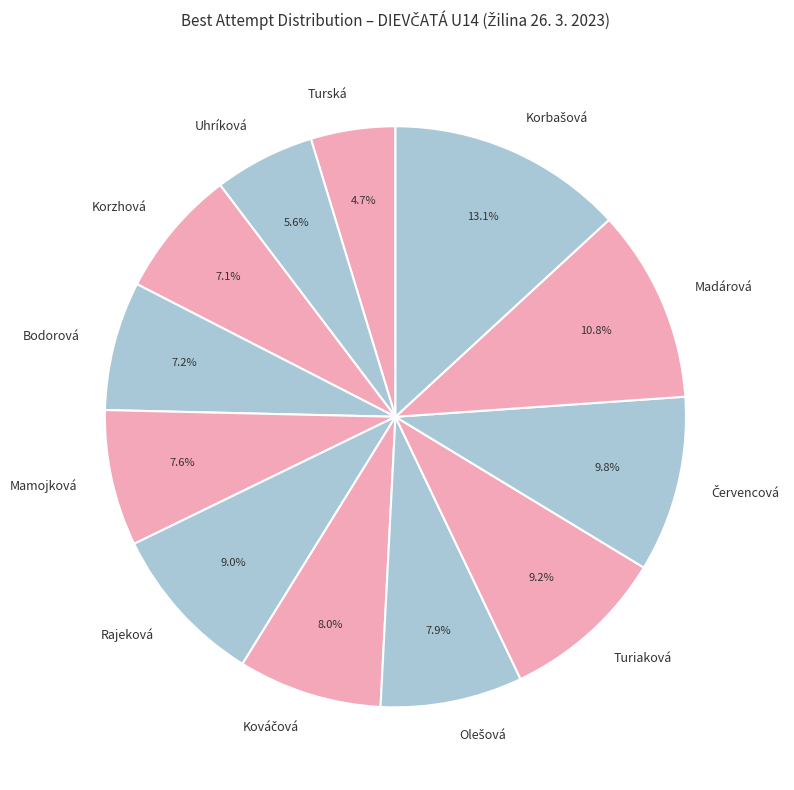

To the nearest percent, what is the average slice percentage?

8%